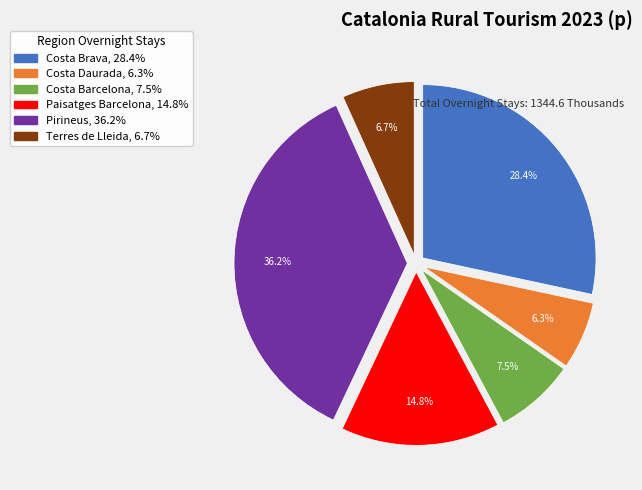

How many slices are in this pie chart?

6